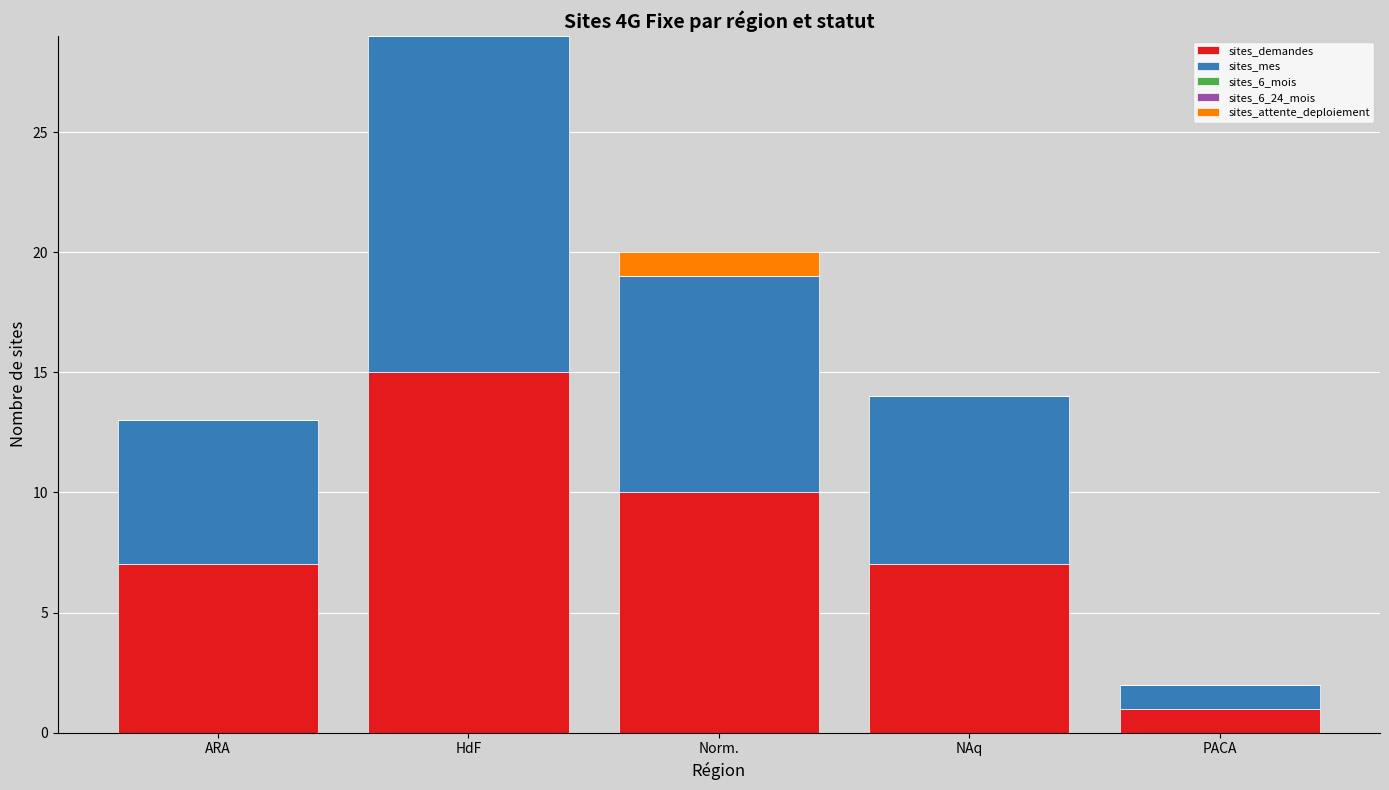

Read the sites_demandes value at NAq.

7